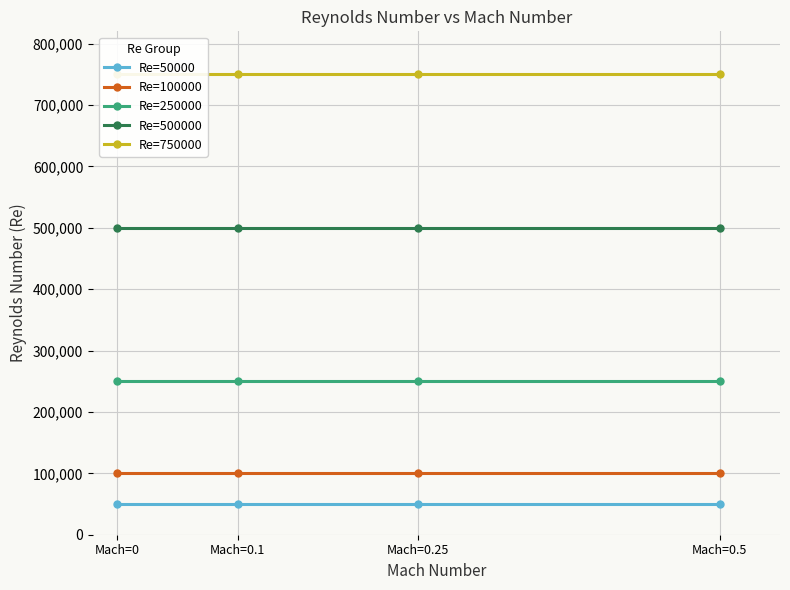

What are all the series names shown in the legend?

Re=50000, Re=100000, Re=250000, Re=500000, Re=750000